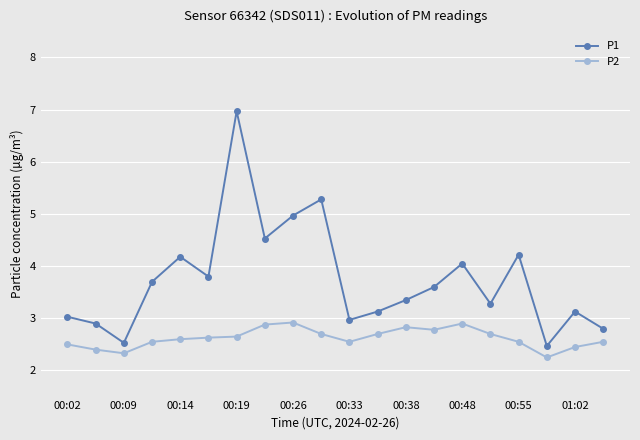

Which series has the largest total across all categories?

P1